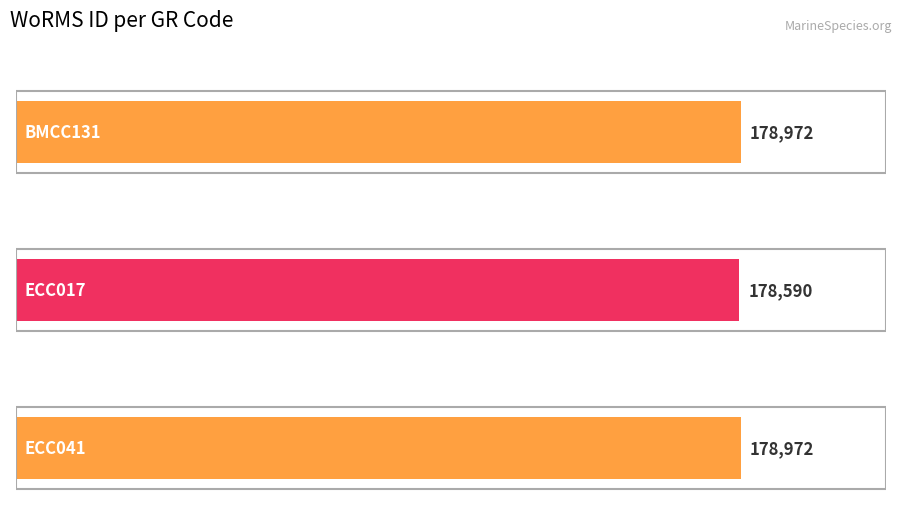

Reading left to right, list all the values displayed in this chart.

178972	178590	178972